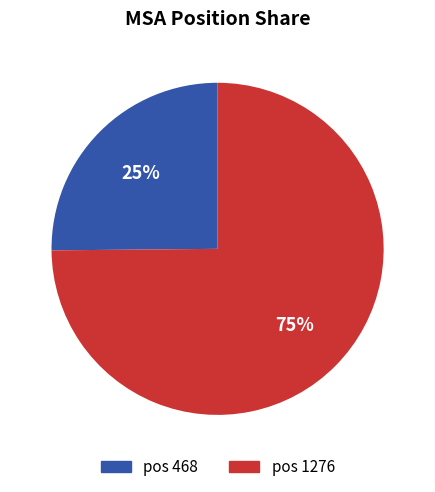

What is the ratio of the value at pos 1276 to the value at pos 468?

3.0